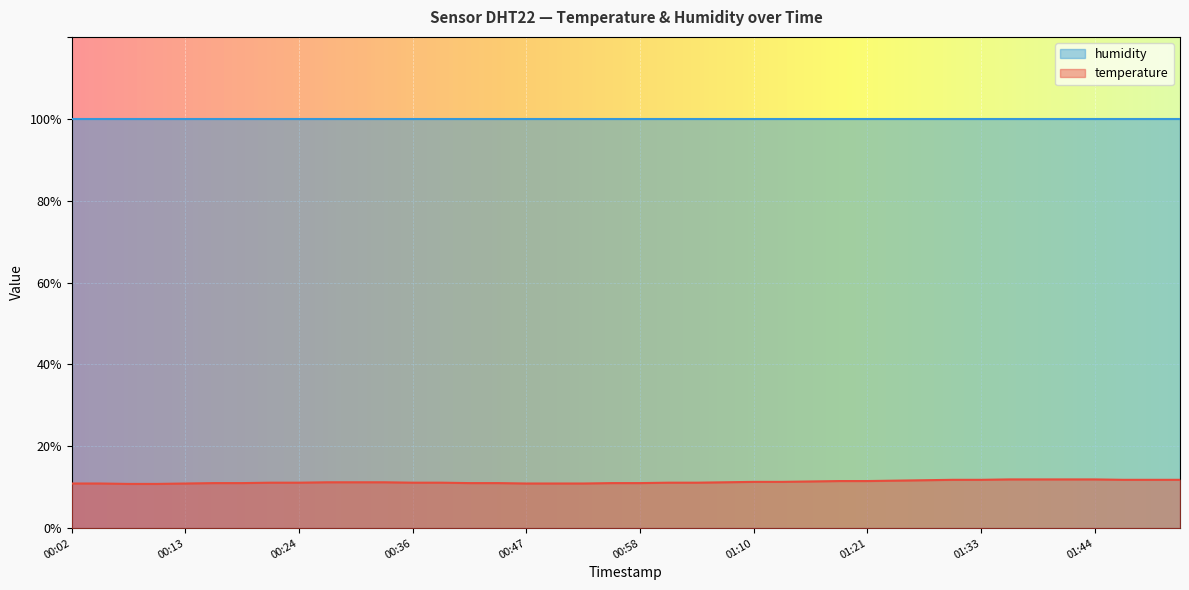

The value at 01:35 is 19.1. True or false?

False